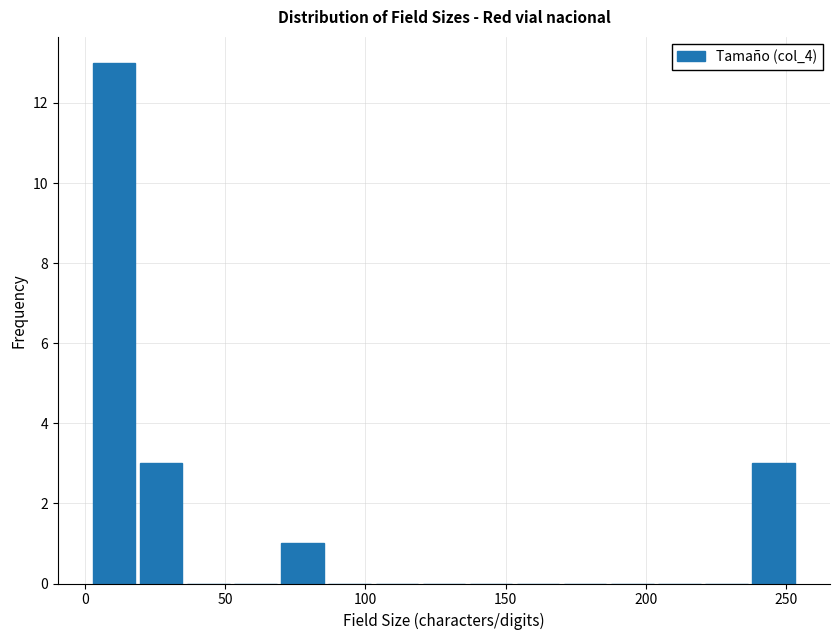

Read against the x-axis, roughly where is the centre of the tallest bar?

10